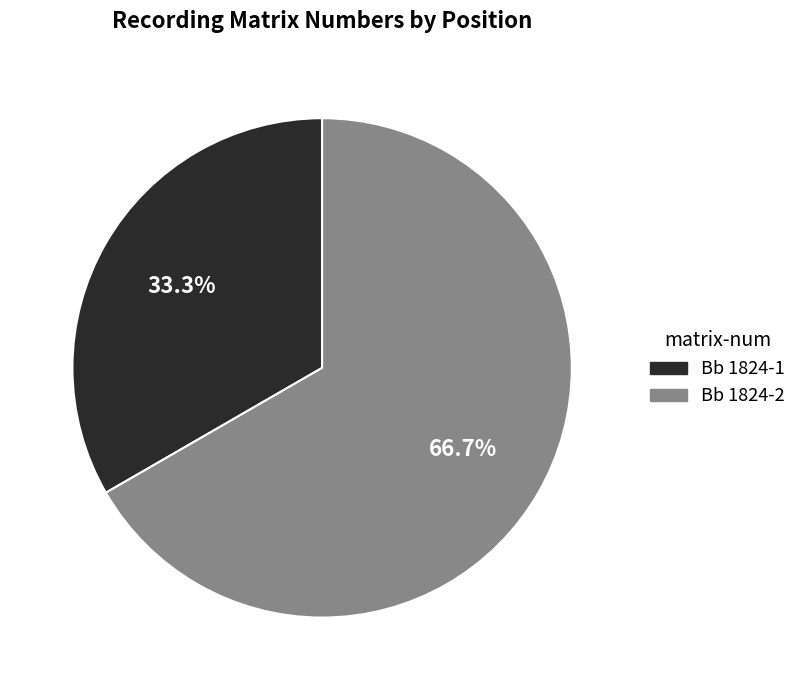

What percentage is NOT represented by Bb 1824-2?

33.3%